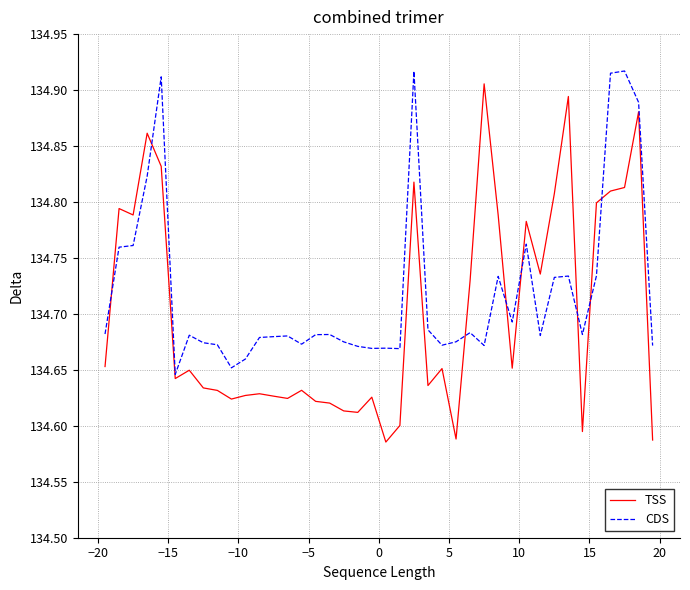

Which series has the largest range (max minus min)?

TSS